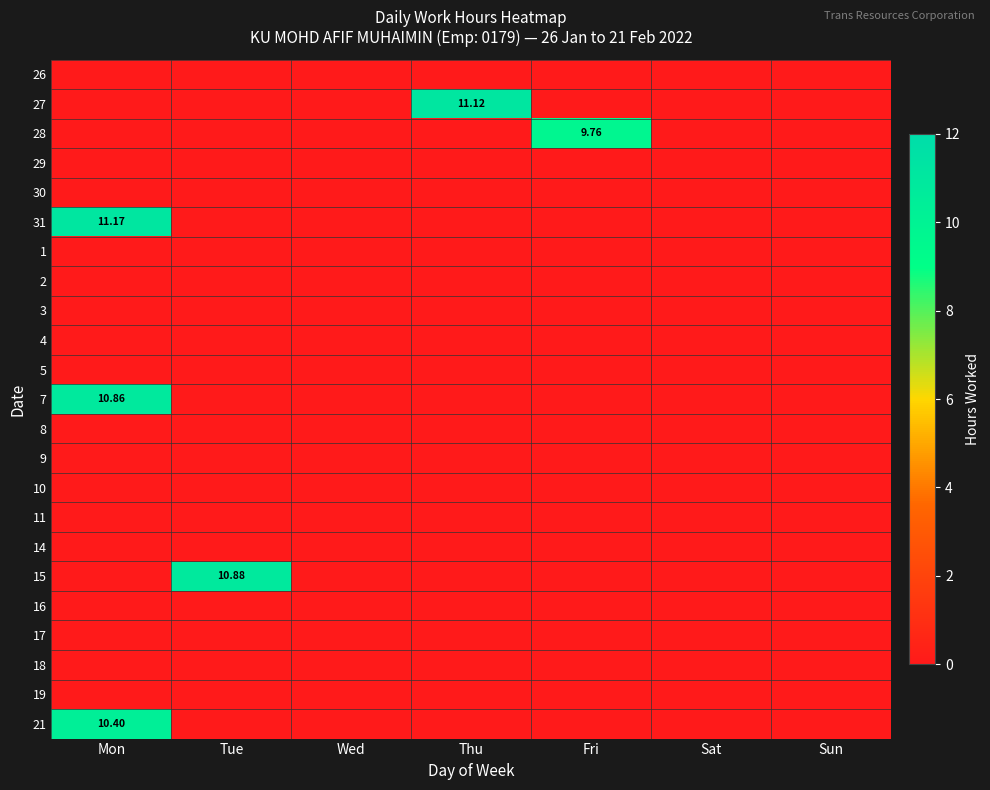

Which category has the lowest value across all series?

Mon